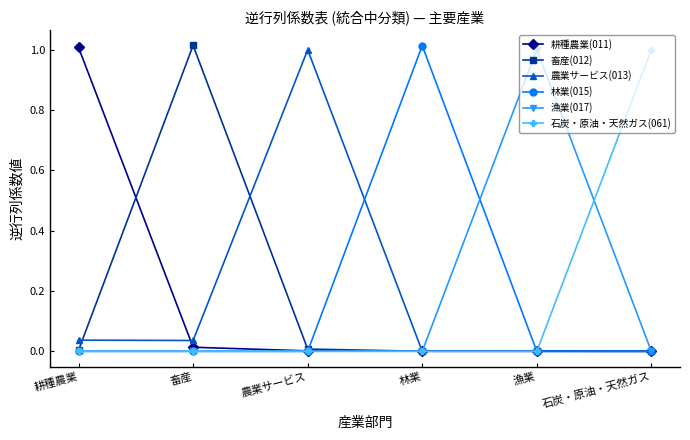

True or false: 林業(015) has a value of 0.5 at 林業.

False